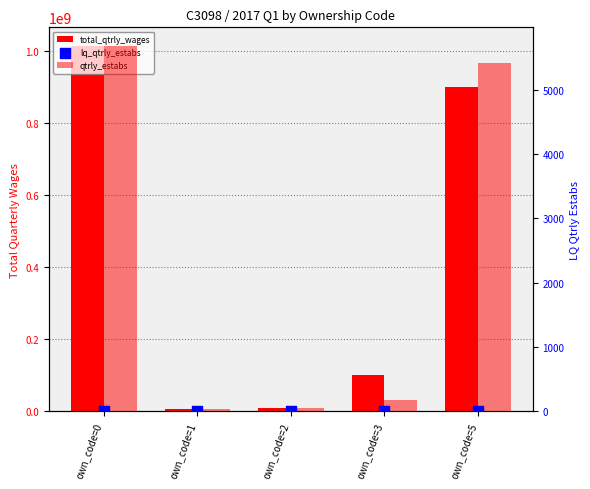

What is the total value across all series at own_code=1?

7292961.1